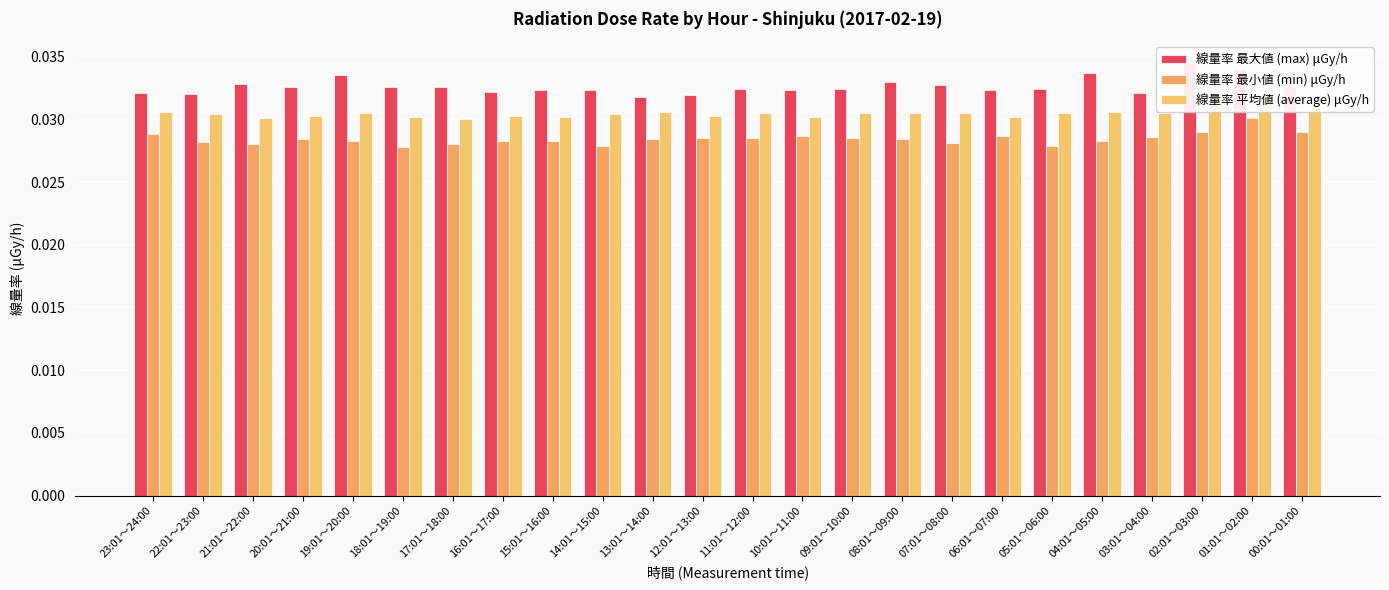

At which category is the sum across all series the highest?

01:01～02:00